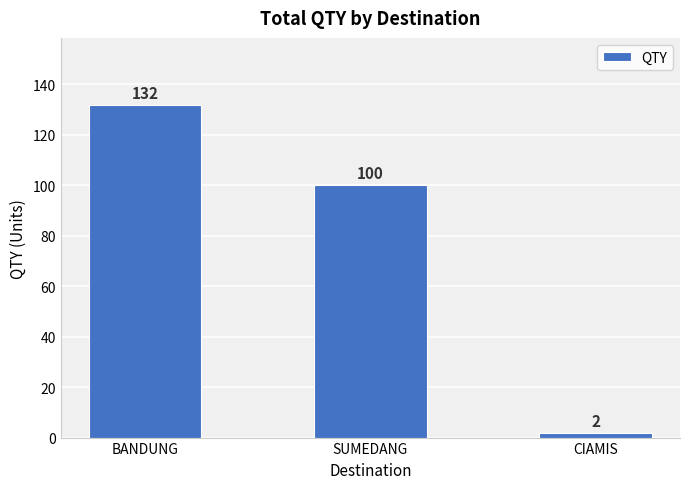

What is the change in value from BANDUNG to CIAMIS?

-130